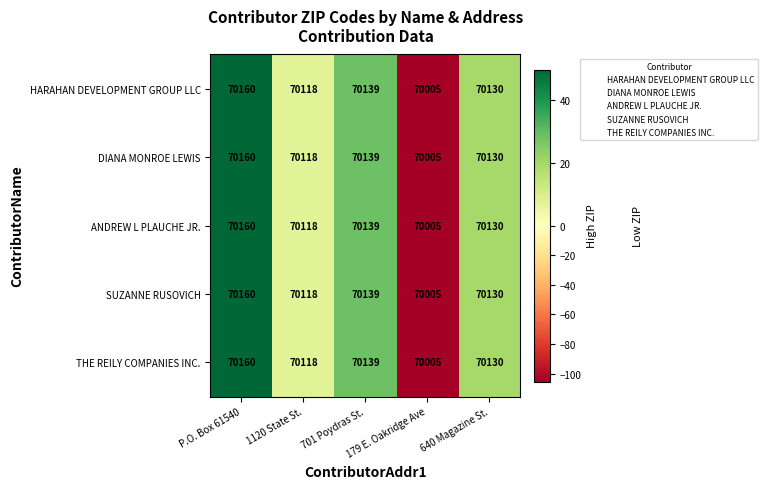

Which category has the lowest value across all series?

179 E. Oakridge Ave